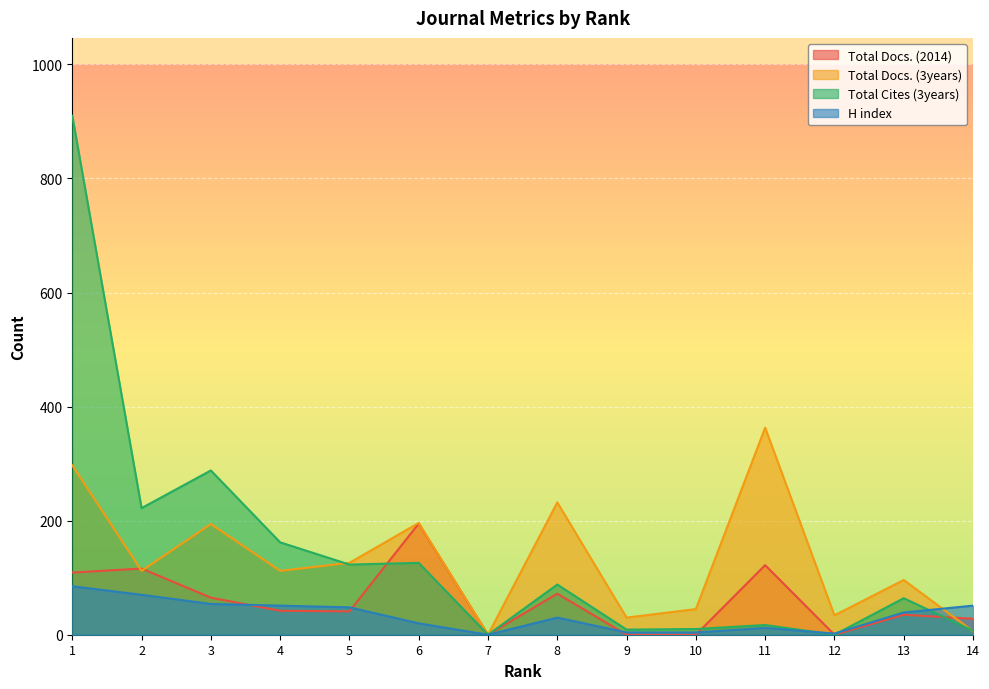

Reading left to right, transcribe all the data shown in this chart.

Total Docs. (2014): 109	116	65	42	41	195	0	72	0	0	122	0	35	28
Total Docs. (3years): 297	112	194	112	126	196	0	232	30	45	363	34	96	6
Total Cites (3years): 910	222	288	162	123	126	0	88	9	10	17	0	64	7
H index: 85	70	54	51	48	20	0	30	4	4	12	2	39	51